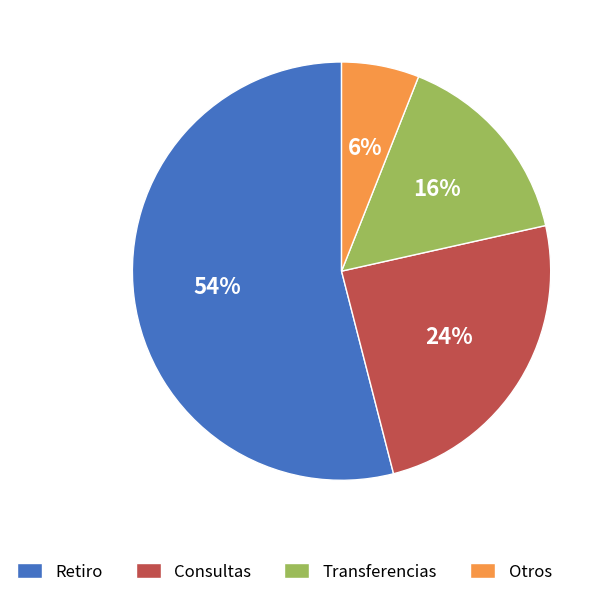

Is there a majority slice in this chart?

Yes